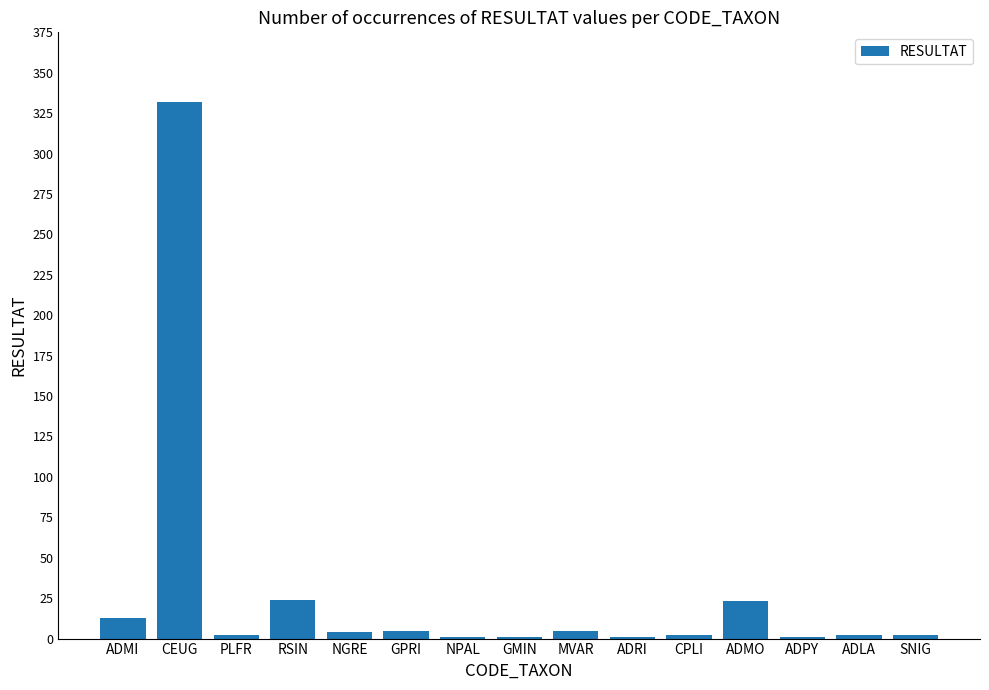

What is the sum of all values?

418